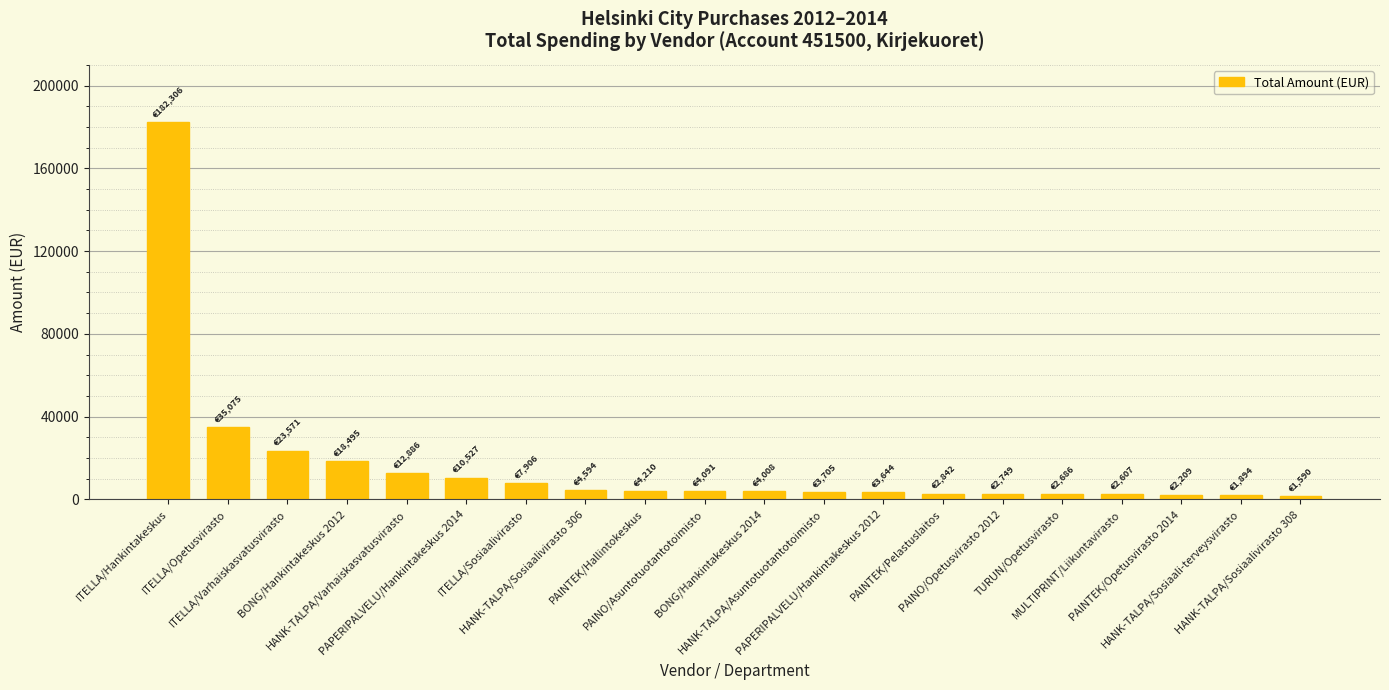

What is the difference between the maximum and minimum values?

180716.0